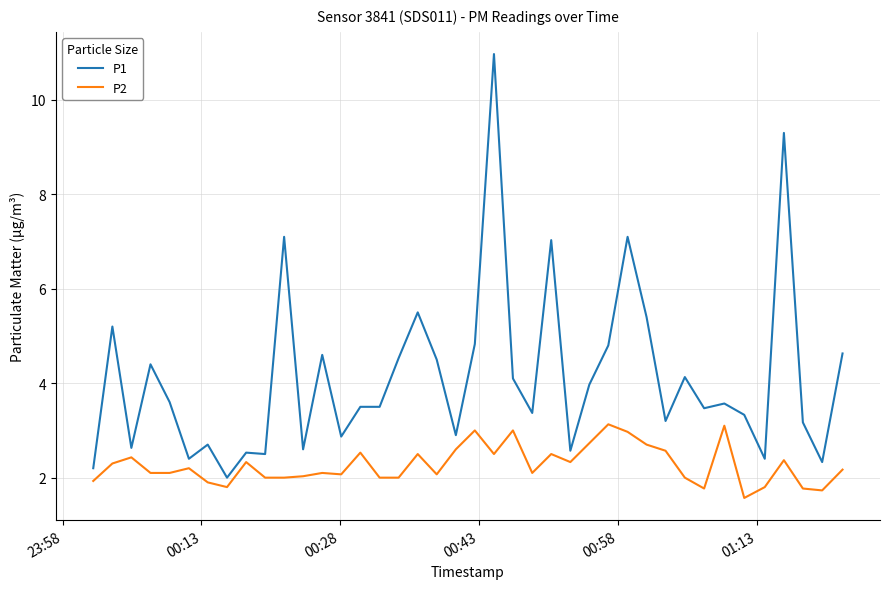

Which series has the largest total across all categories?

P1